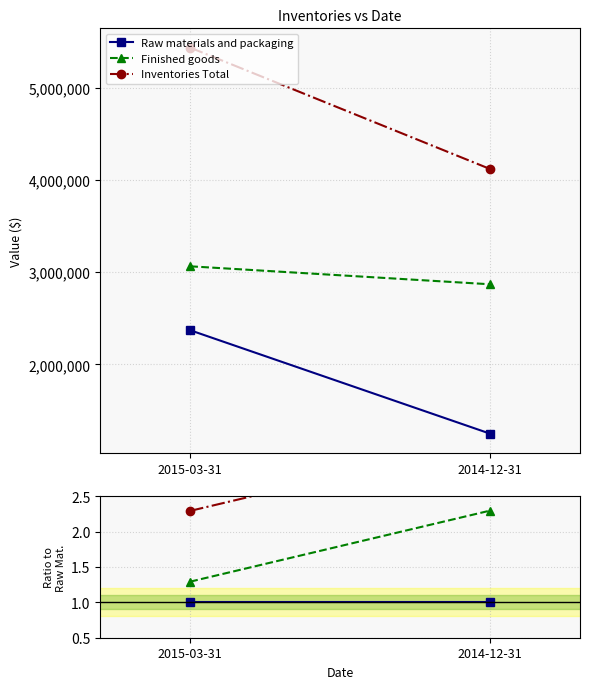

What is the value of the Inventories Total point at the 2nd from the left?

3.3